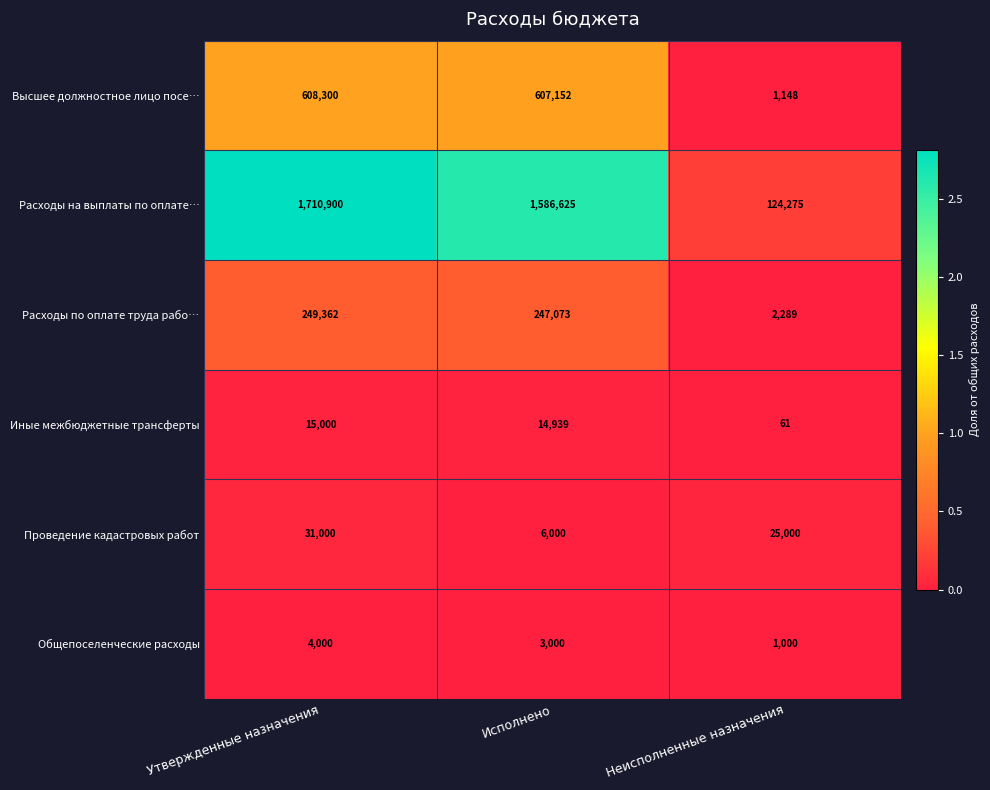

At Исполнено, list the series in order from largest to smallest.

Расходы на выплаты по оплате…, Высшее должностное лицо посе…, Расходы по оплате труда рабо…, Иные межбюджетные трансферты, Проведение кадастровых работ, Общепоселенческие расходы